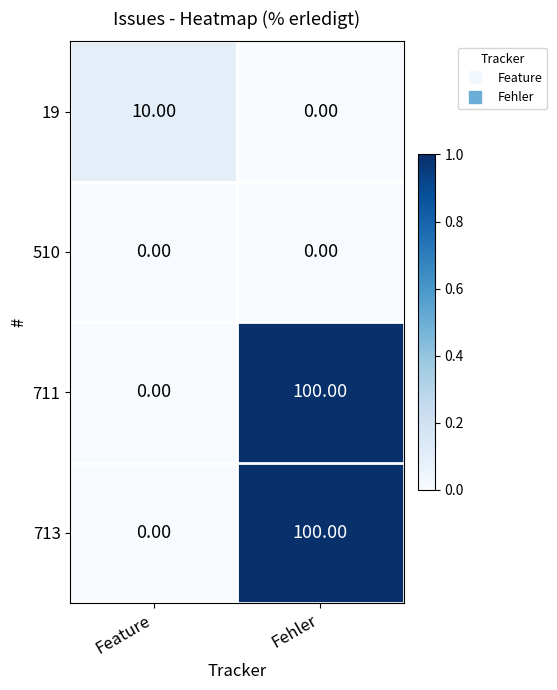

What is the spread (max minus min) of values at Fehler?

100